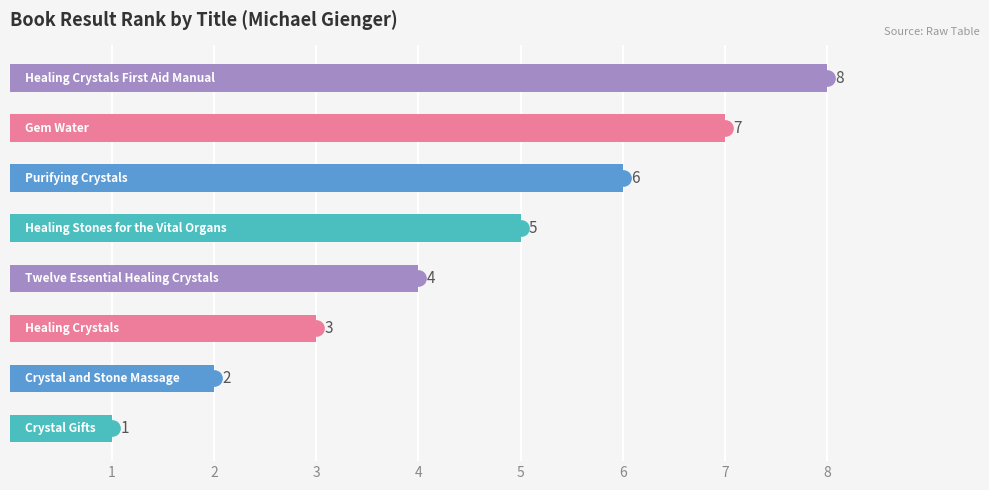

Count the values in the range 3 to 7.

5